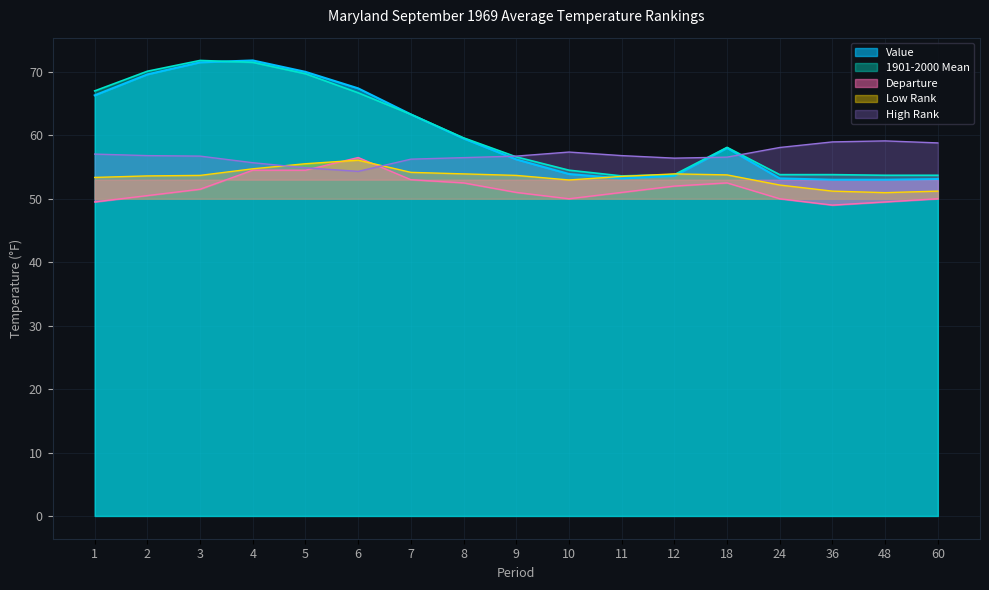

Does the chart display data point markers on the line(s)?

No